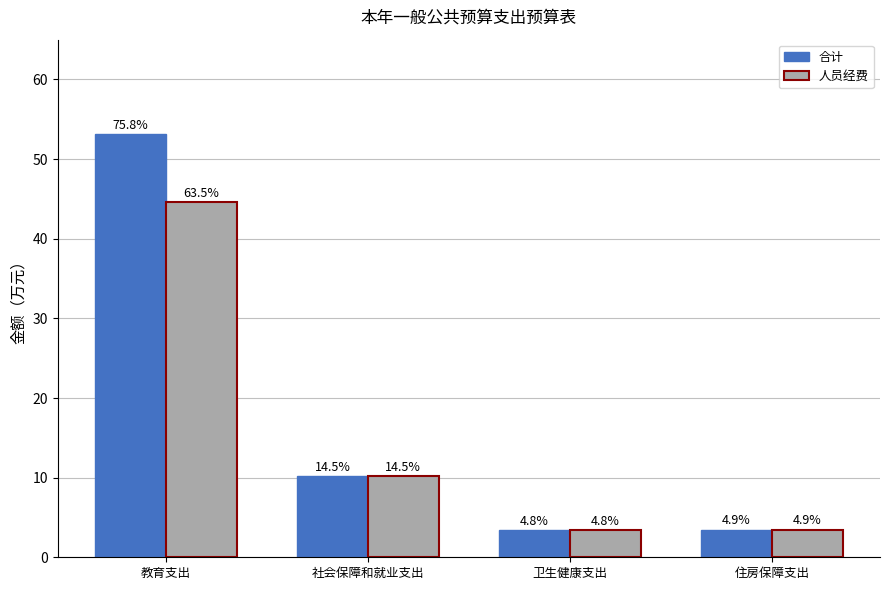

Are the bars horizontal?

No